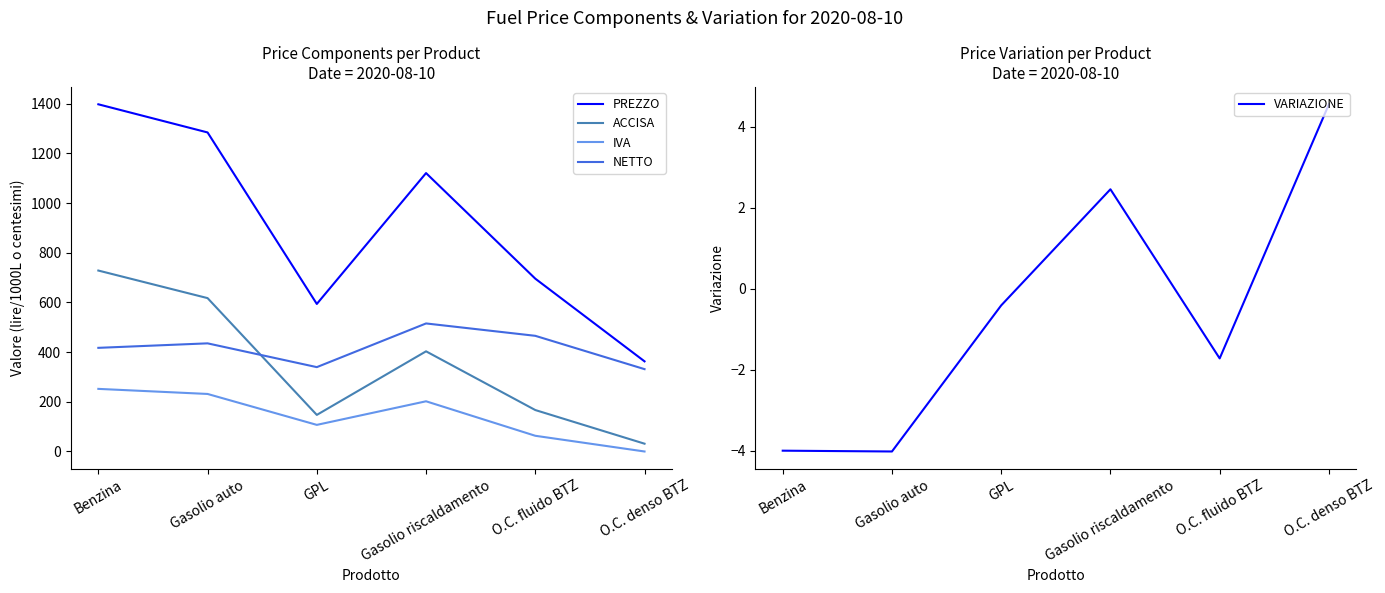

What are all the series names shown in the legend?

PREZZO, ACCISA, IVA, NETTO, VARIAZIONE